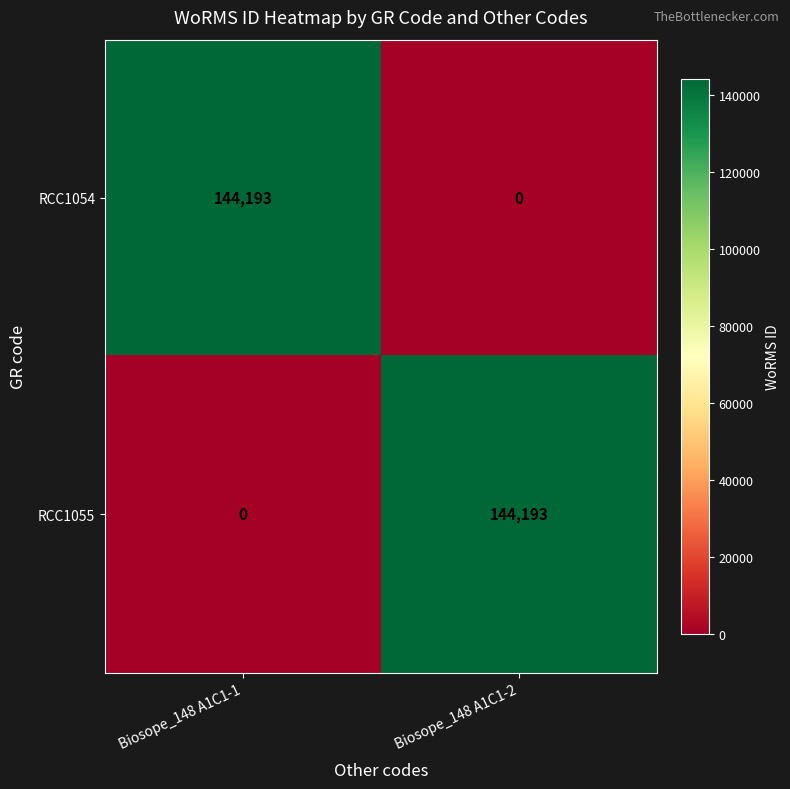

Reading right to left, extract all data points from this chart.

RCC1054: Biosope_148 A1C1-2=0	Biosope_148 A1C1-1=144193
RCC1055: Biosope_148 A1C1-2=144193	Biosope_148 A1C1-1=0